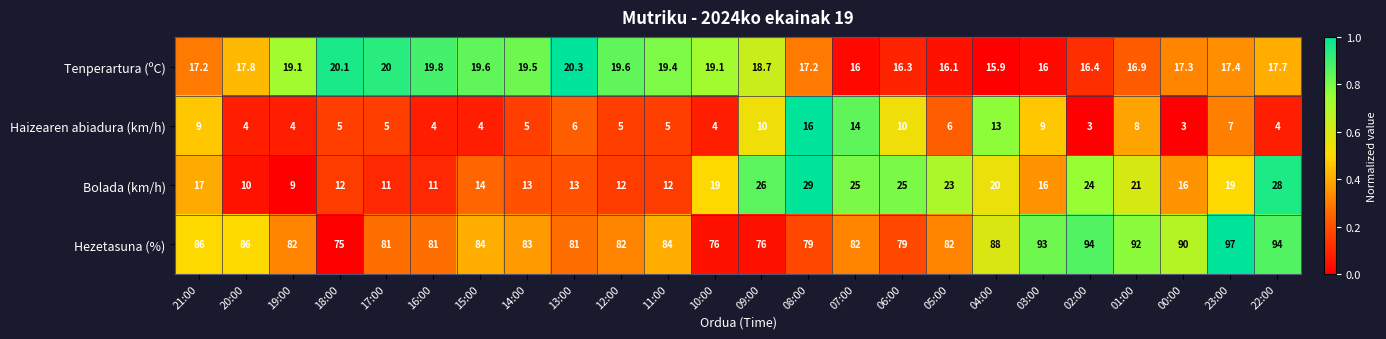

Is it true that Bolada (km/h) equals 12.0 at 11:00?

True